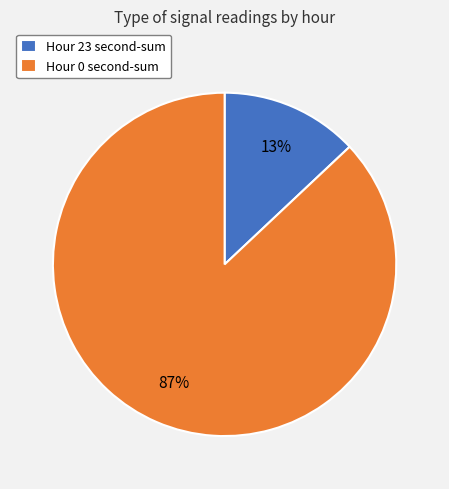

How many segments does this pie chart have?

2